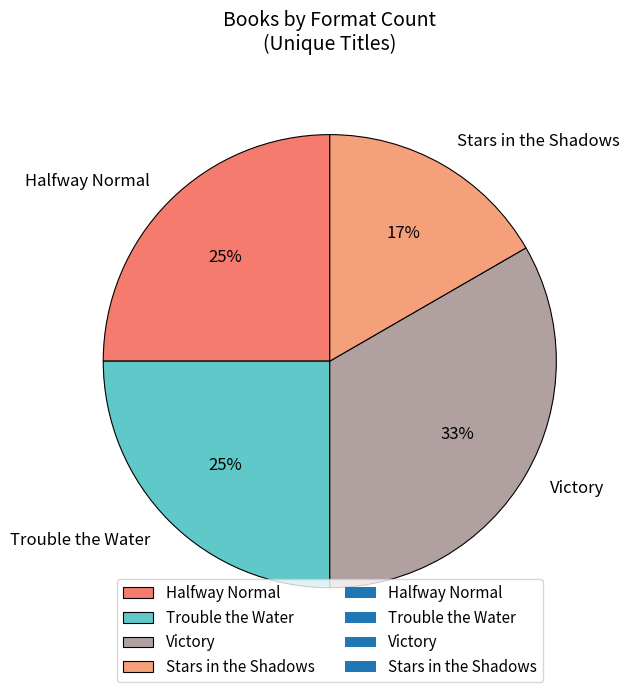

Which category has the biggest portion of the pie?

Victory